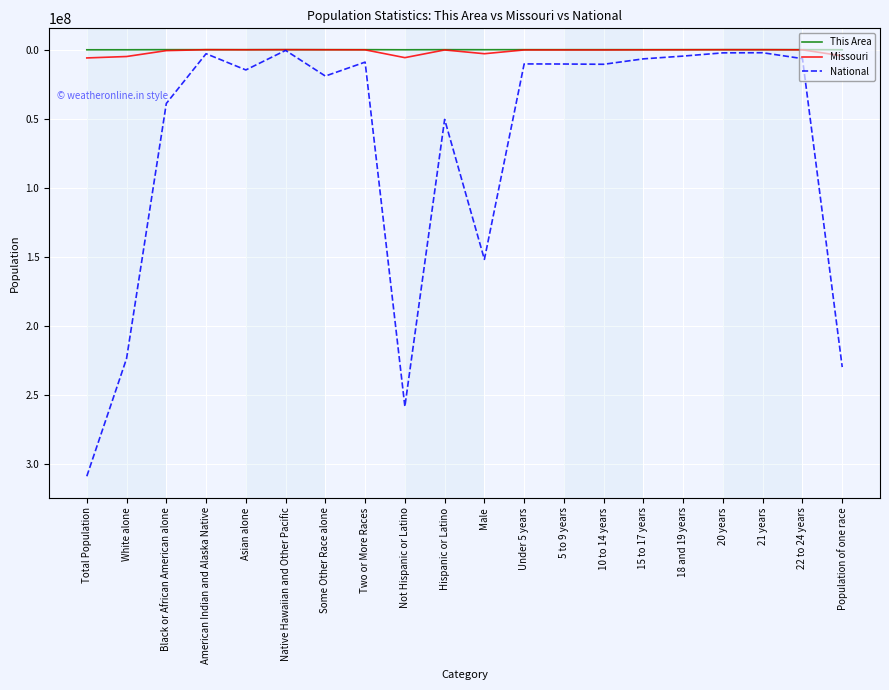

The Missouri series shows 199591 at 5 to 9 years. True or false?

True